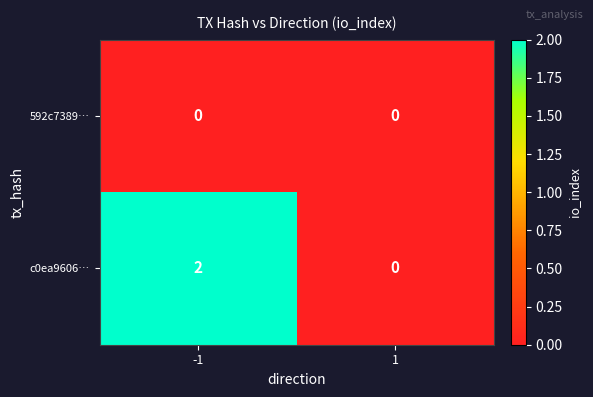

Which series has the widest spread of values?

c0ea9606…